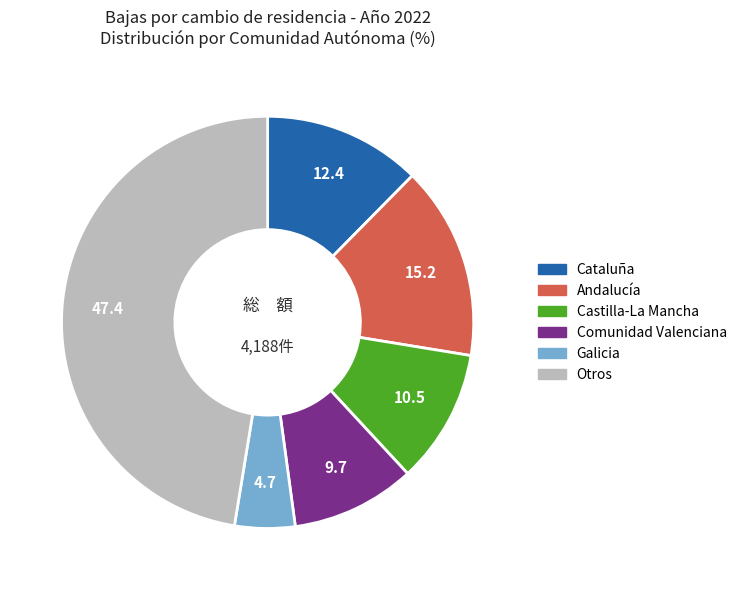

Approximately how many times larger is the value at Andalucía compared to Castilla-La Mancha?

1.4